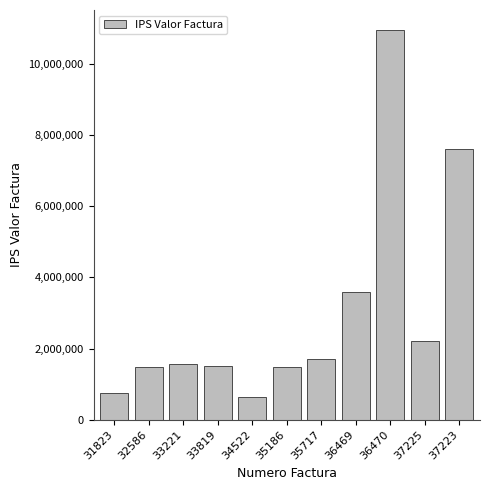

What is the label of the 10th bar from the left?

37225